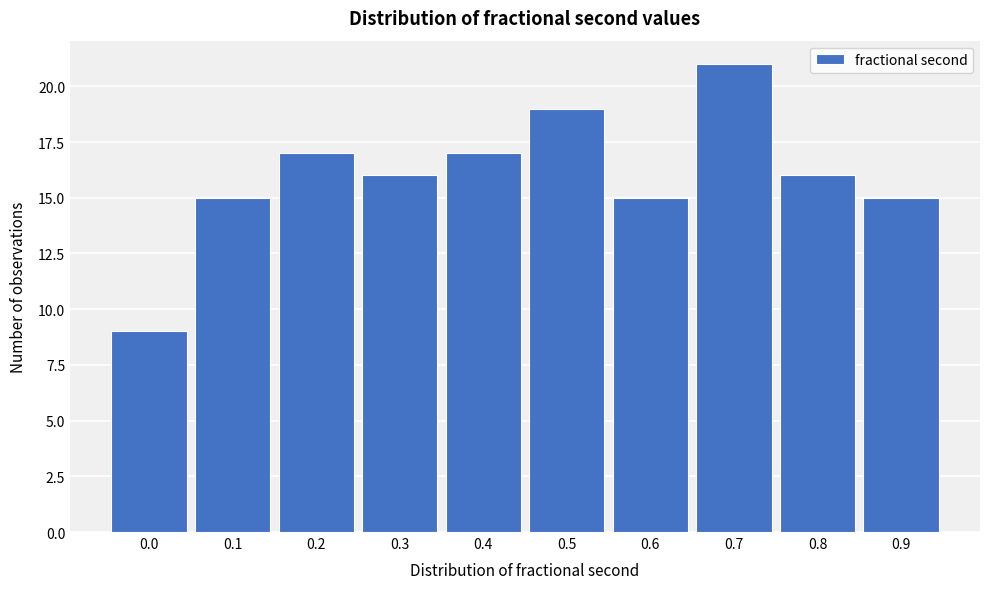

Reading left to right, transcribe all the data shown in this chart.

9	15	17	16	17	19	15	21	16	15